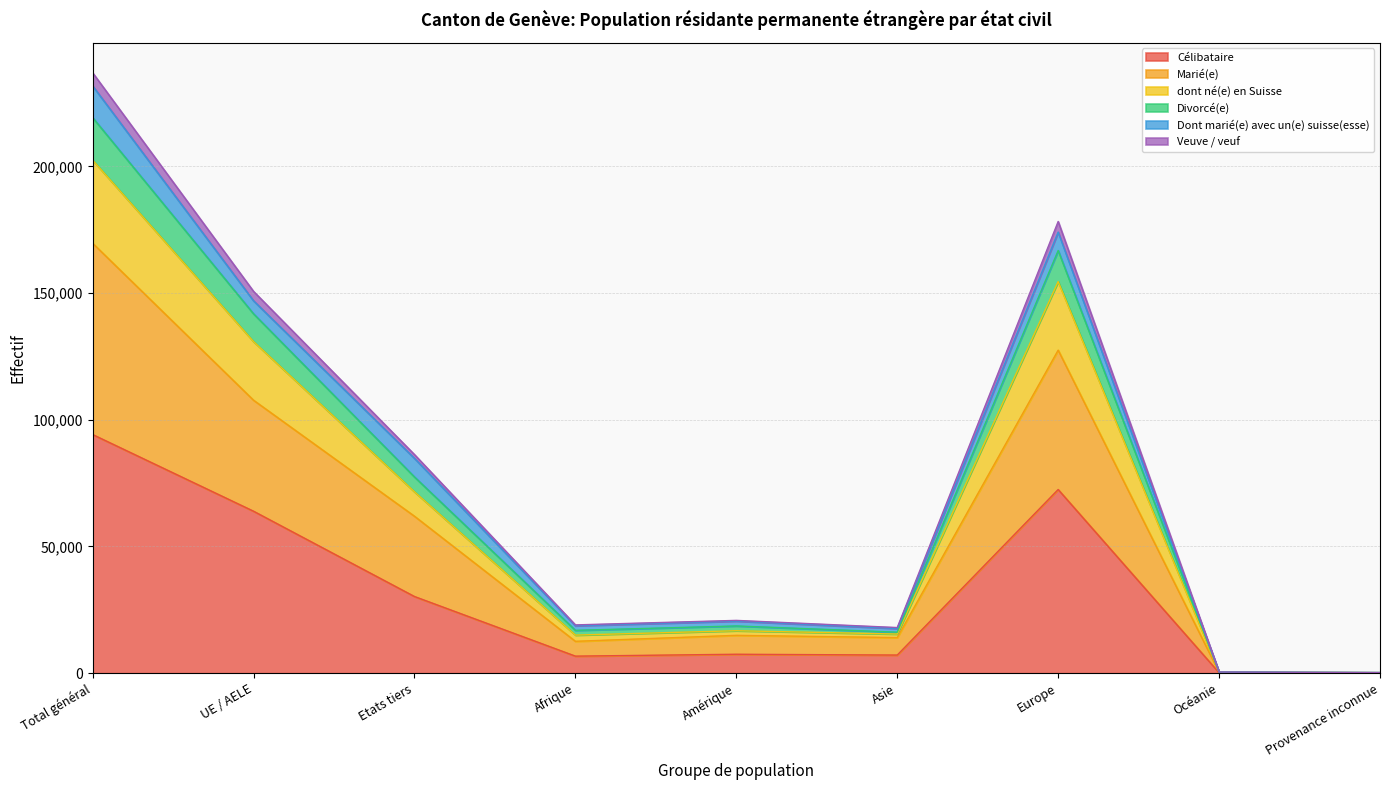

What is the highest value of the Célibataire series?

94174